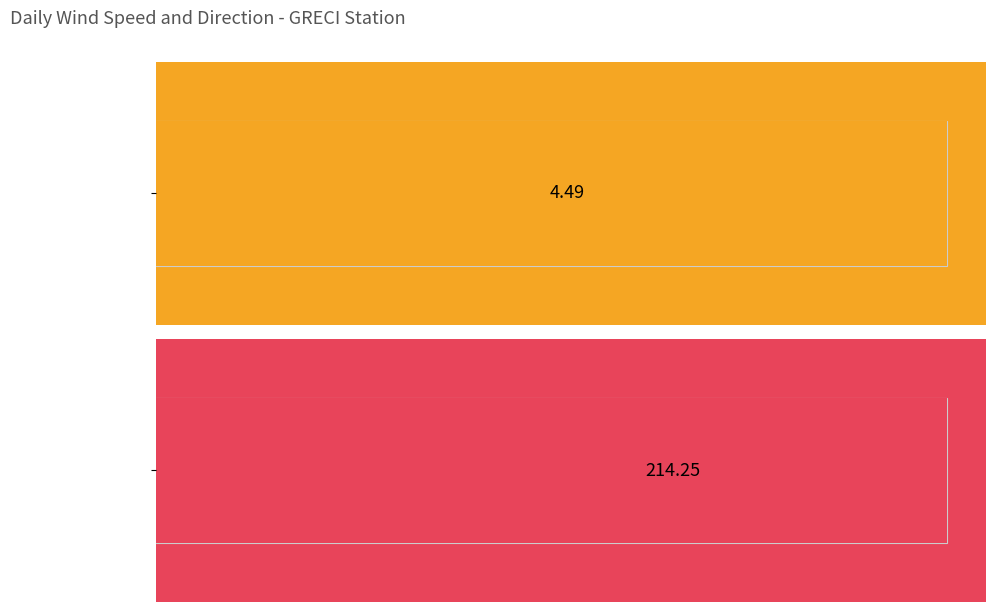

Count the number of data series in this chart.

2